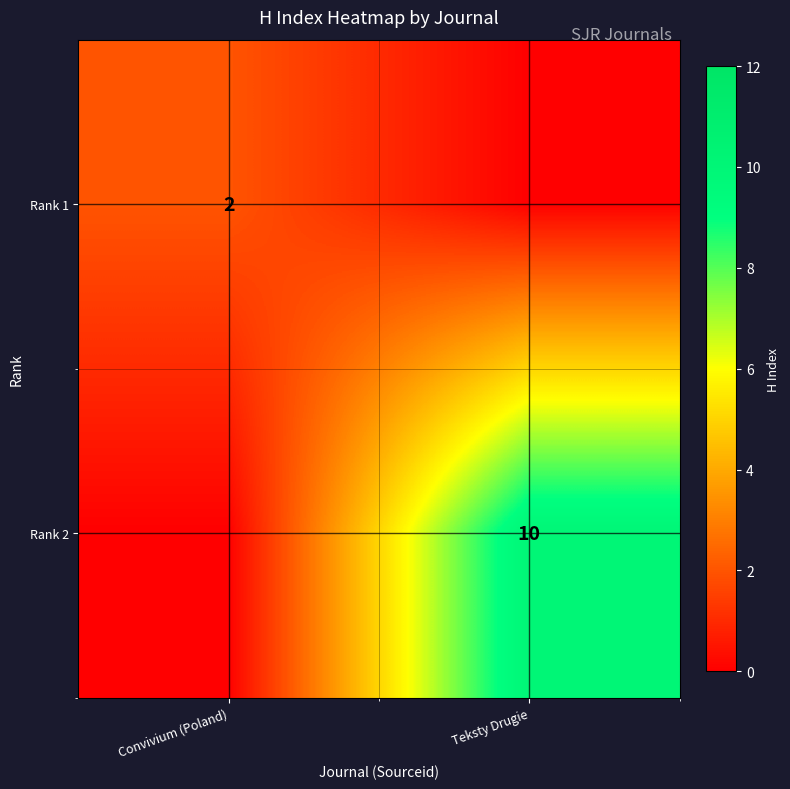

True or false: Rank 2 has a value of 10 at Teksty Drugie.

True